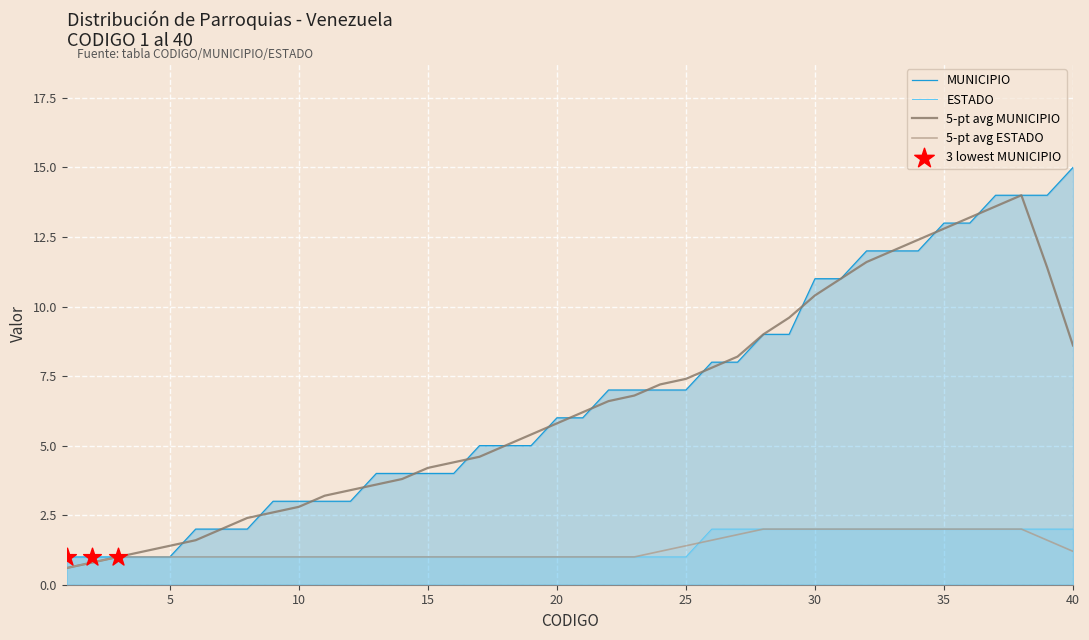

Which series contains the lowest Y value?

MUNICIPIO